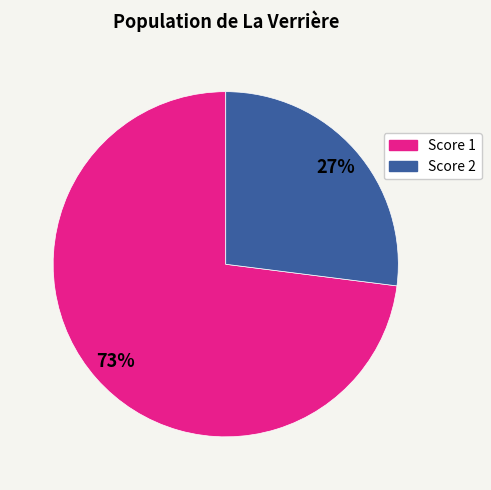

To the nearest percent, what is the average slice percentage?

50%